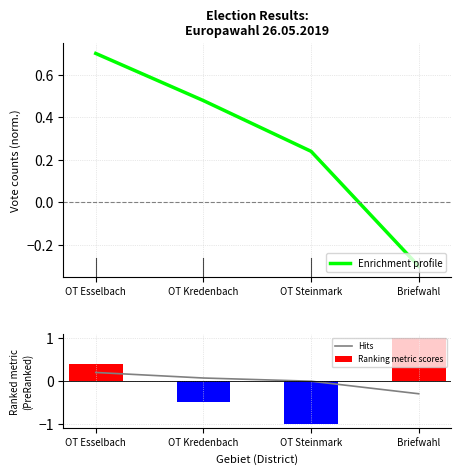

What is the difference between the highest and lowest values at OT Steinmark?

1.2